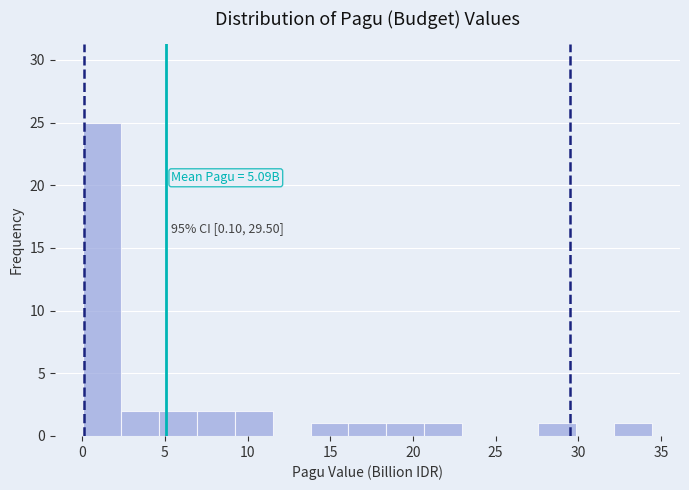

Over which range of the x-axis is the bar tallest?

0.0 to 2.5